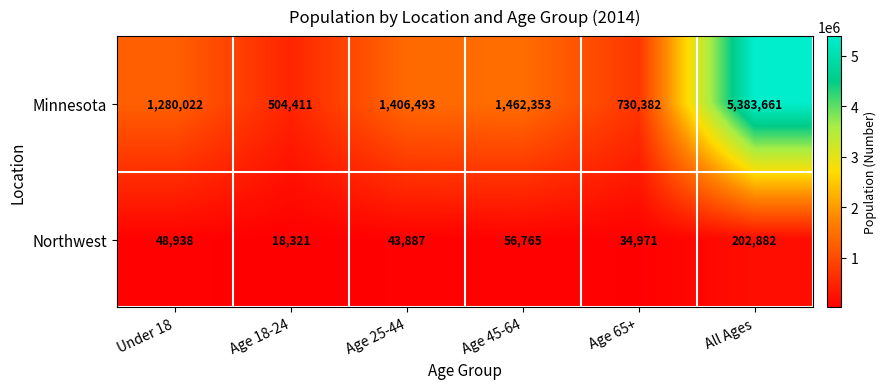

What is the difference between the highest and lowest values at Age 65+?

695411